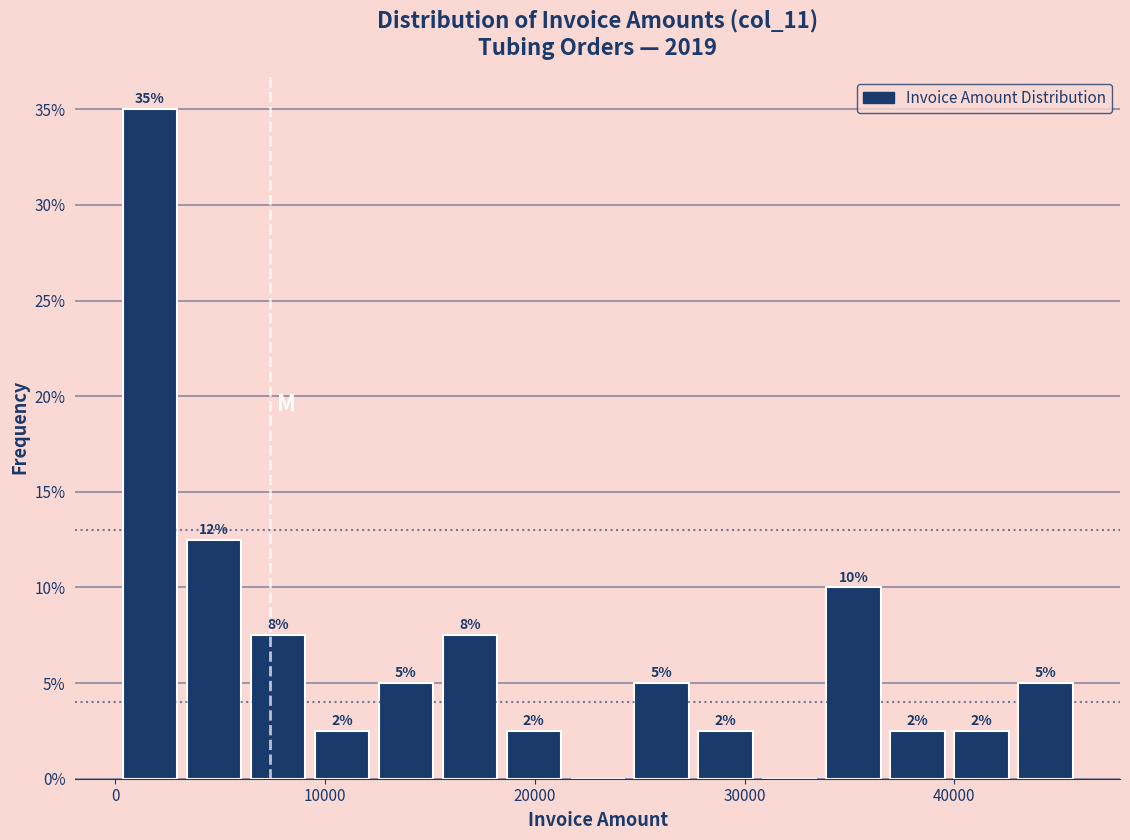

Read against the x-axis, roughly where is the centre of the tallest bar?

2000